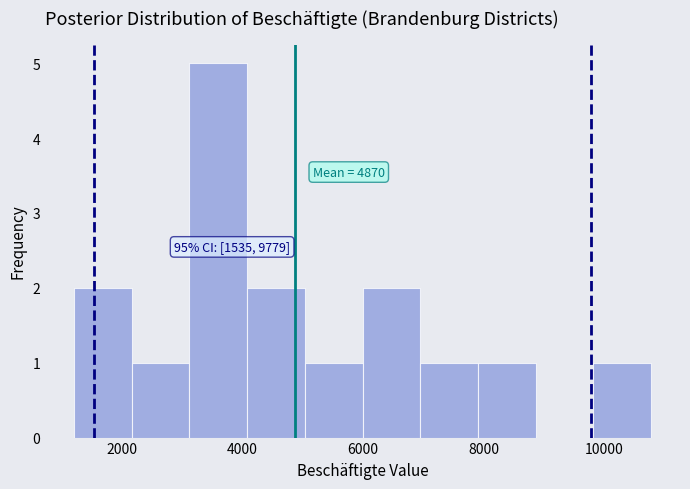

Which range on the x-axis has the tallest bar?

3200 to 4000